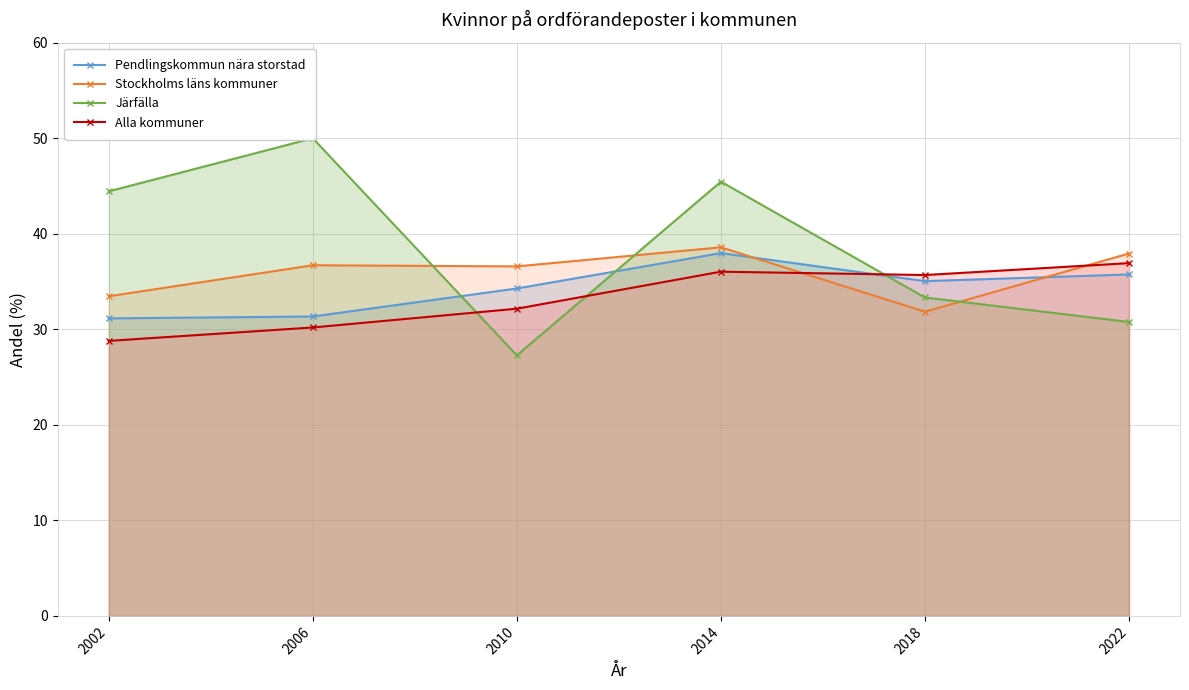

Reading right to left, extract all data points from this chart.

Pendlingskommun nära storstad: 2022=35.7	2018=35.0	2014=38.0	2010=34.3	2006=31.3	2002=31.1
Stockholms läns kommuner: 2022=37.9	2018=31.8	2014=38.6	2010=36.6	2006=36.7	2002=33.5
Järfälla: 2022=30.8	2018=33.3	2014=45.5	2010=27.3	2006=50.0	2002=44.4
Alla kommuner: 2022=36.9	2018=35.7	2014=36.0	2010=32.2	2006=30.2	2002=28.8